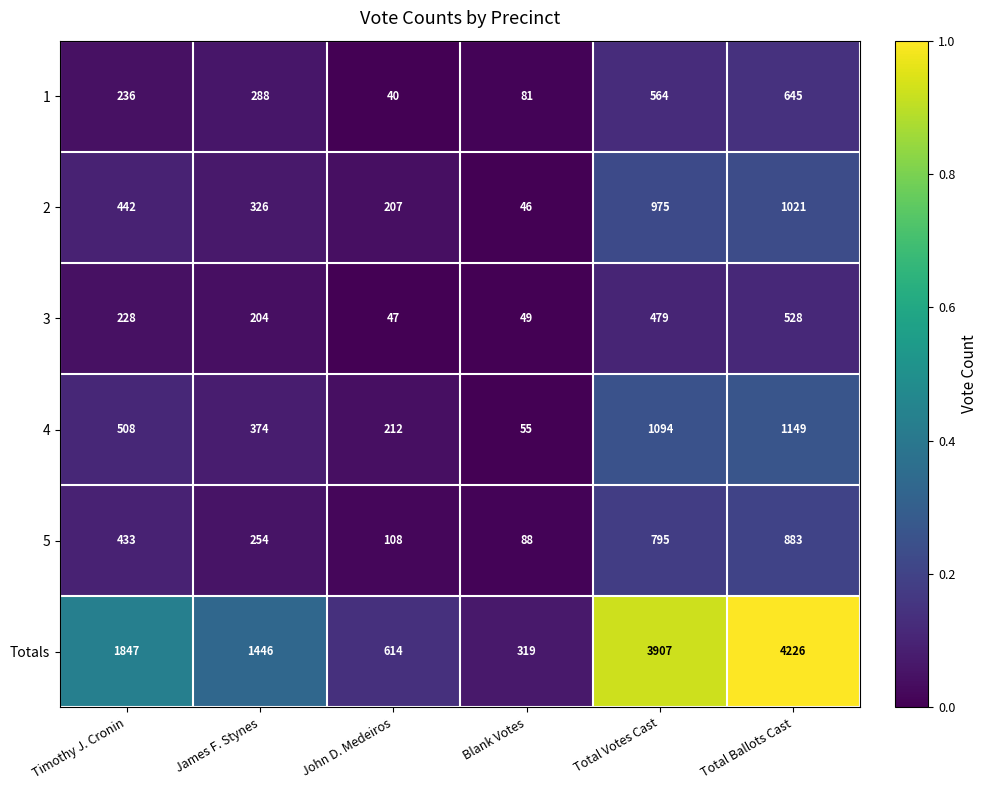

True or false: 3 has a value of 49 at Blank Votes.

True